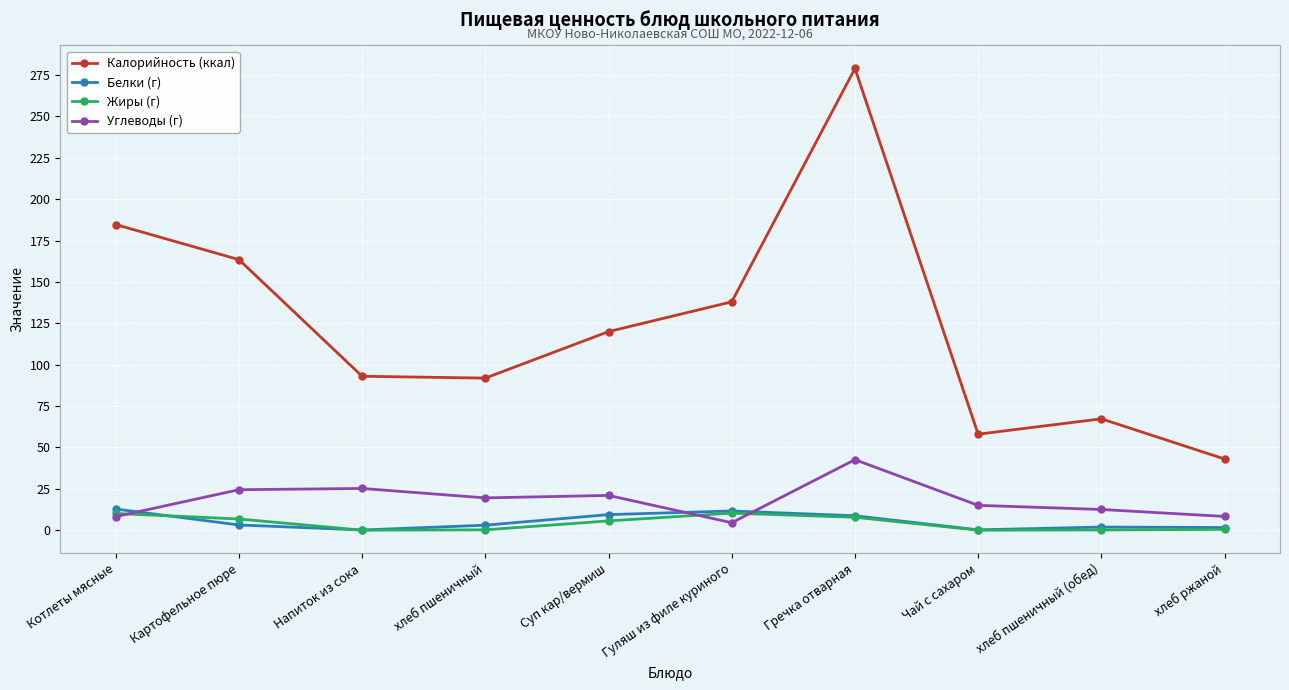

How many lines are shown in the chart?

4